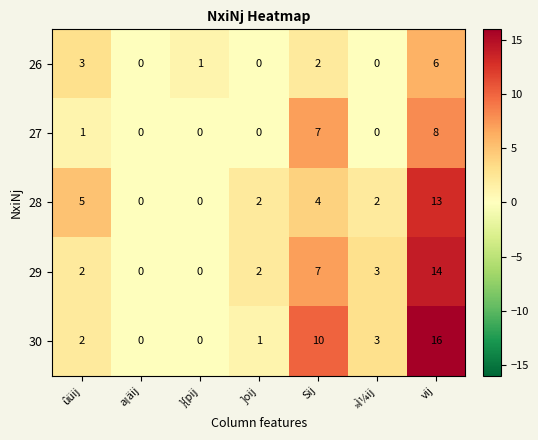

At which category is the sum across all series the highest?

vij